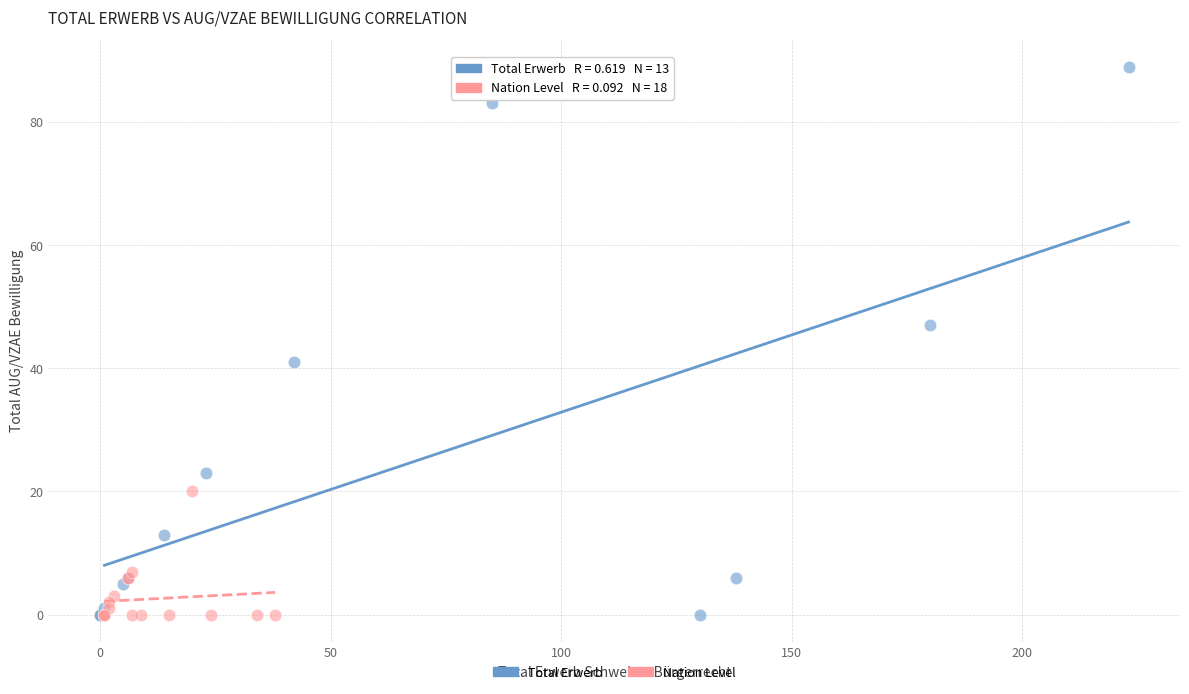

Which series reaches the maximum Y coordinate?

Total Erwerb